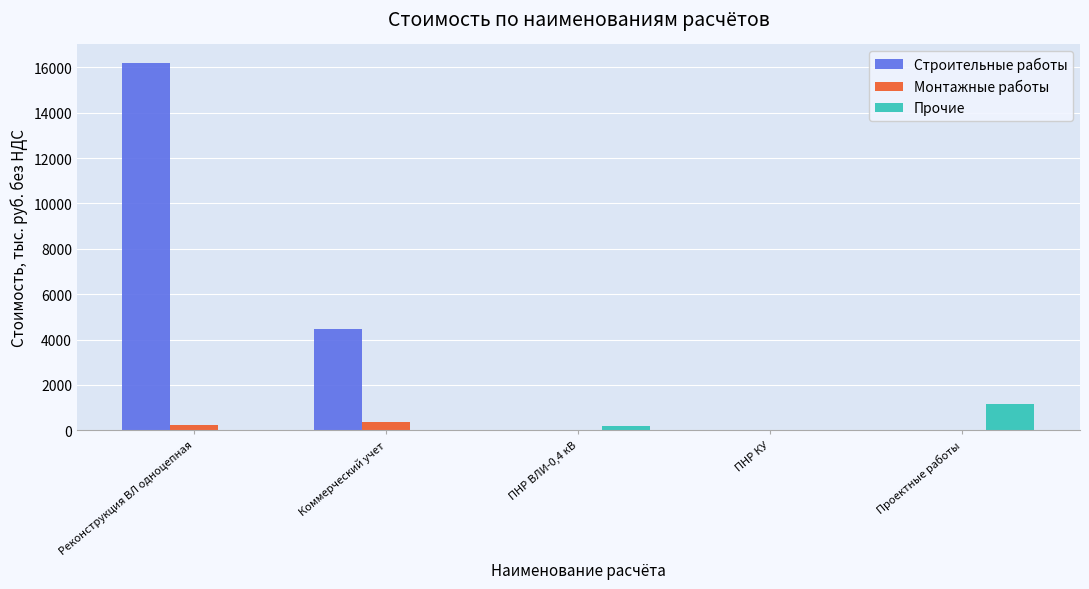

Which series has the largest range (max minus min)?

Строительные работы